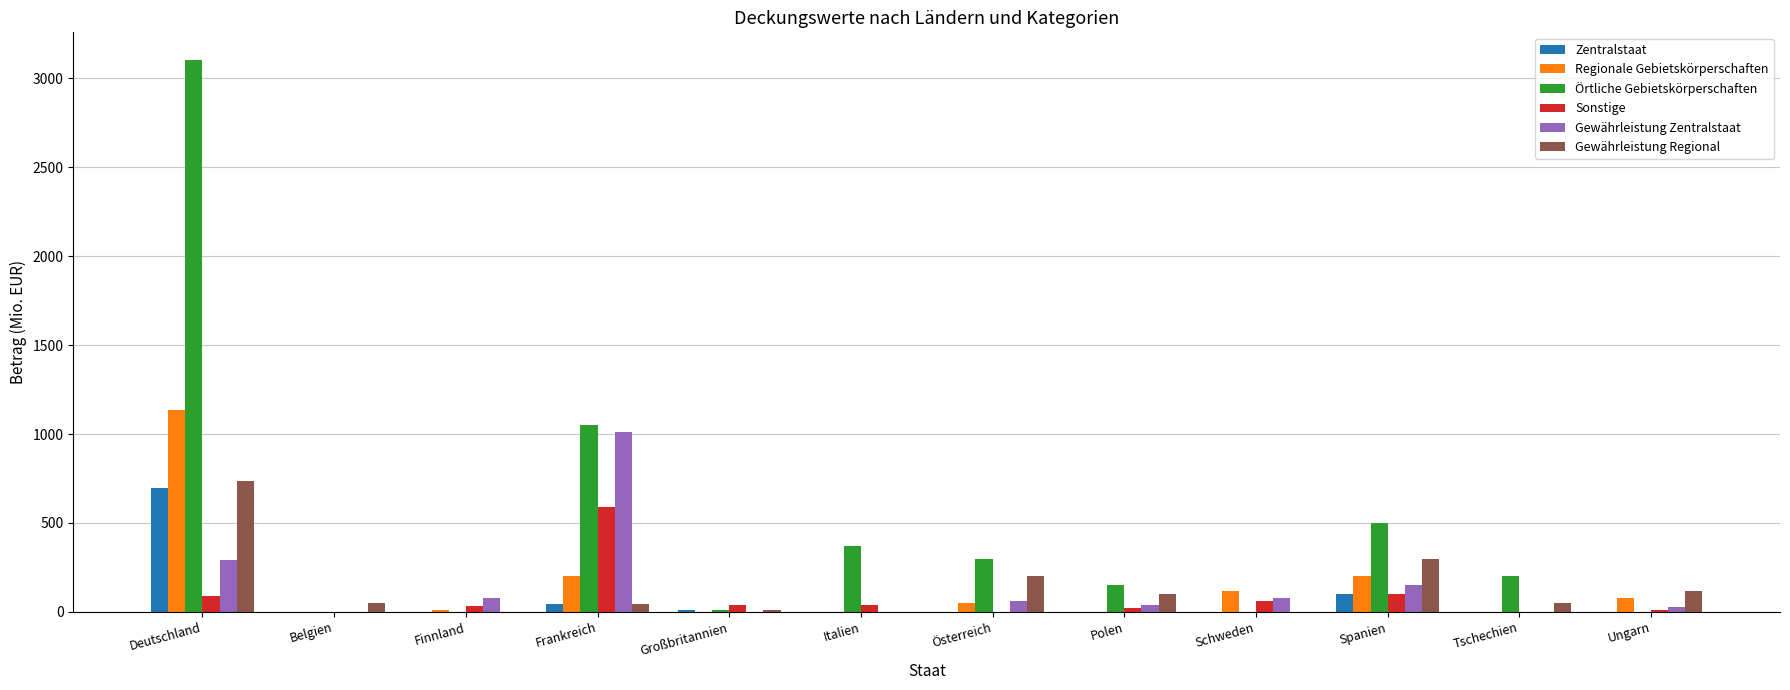

What is the highest value of the Sonstige series?

591